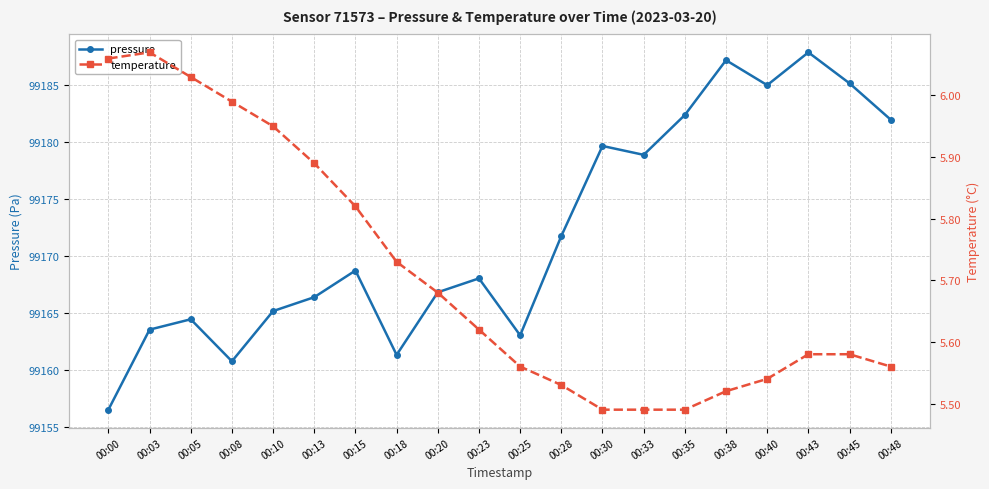

How many interior local peaks does the pressure series have?

6